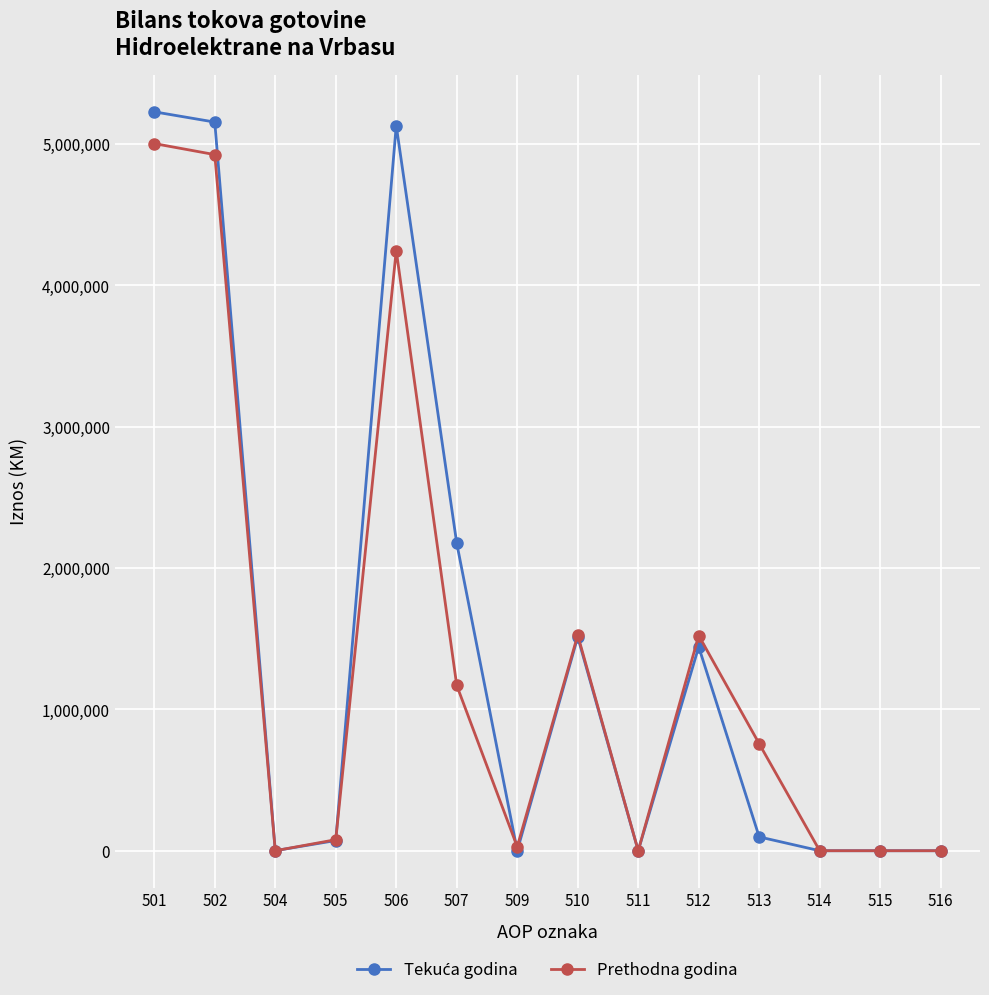

What is the highest value of the Prethodna godina series?

5003964